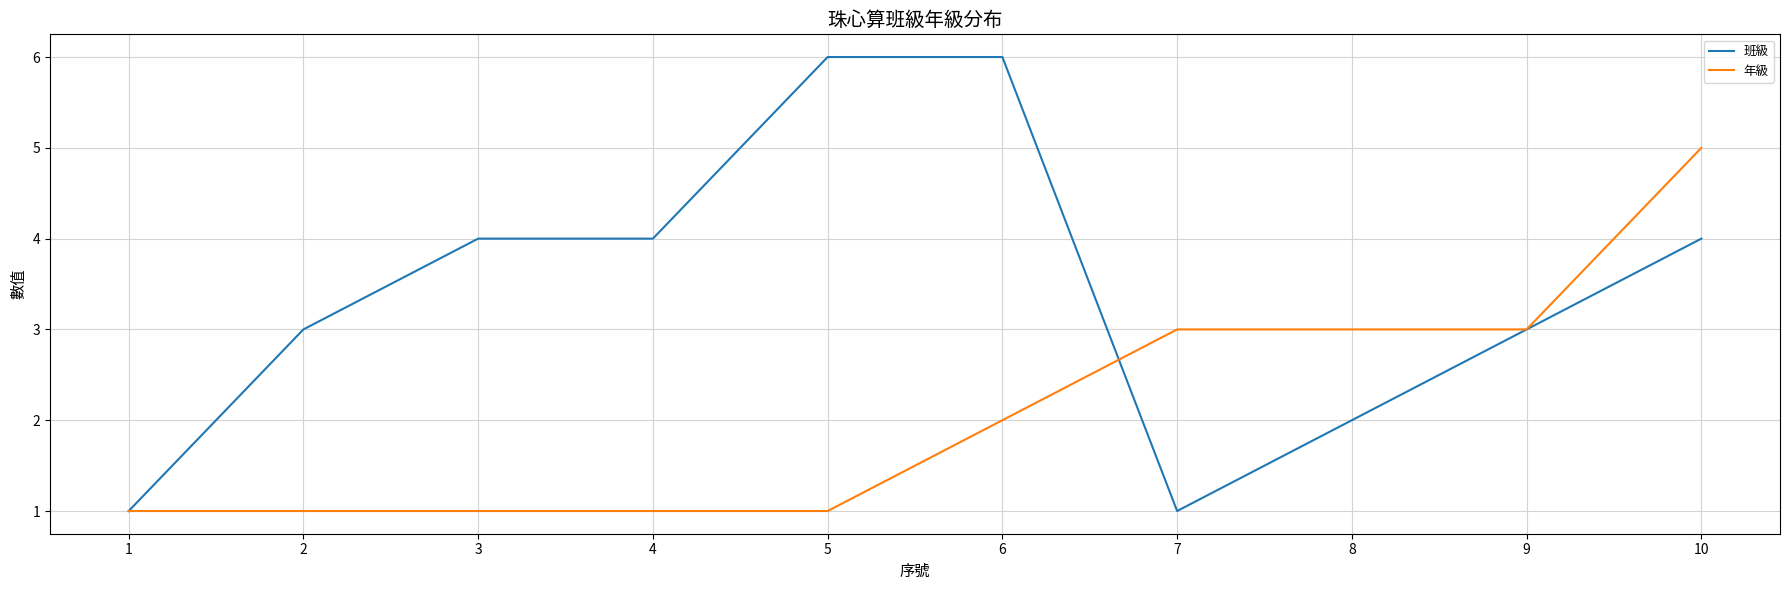

At 7, list the series in order from largest to smallest.

年級, 班級